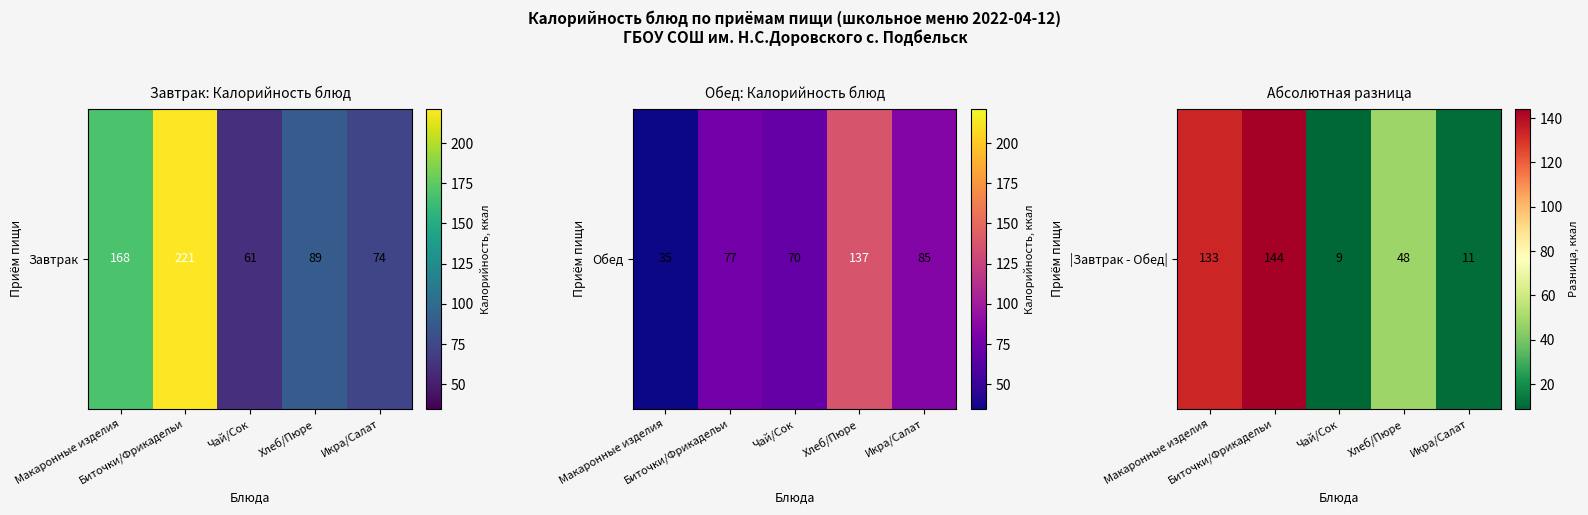

What is the change in value from Макаронные изделия to Икра/Салат?

-122